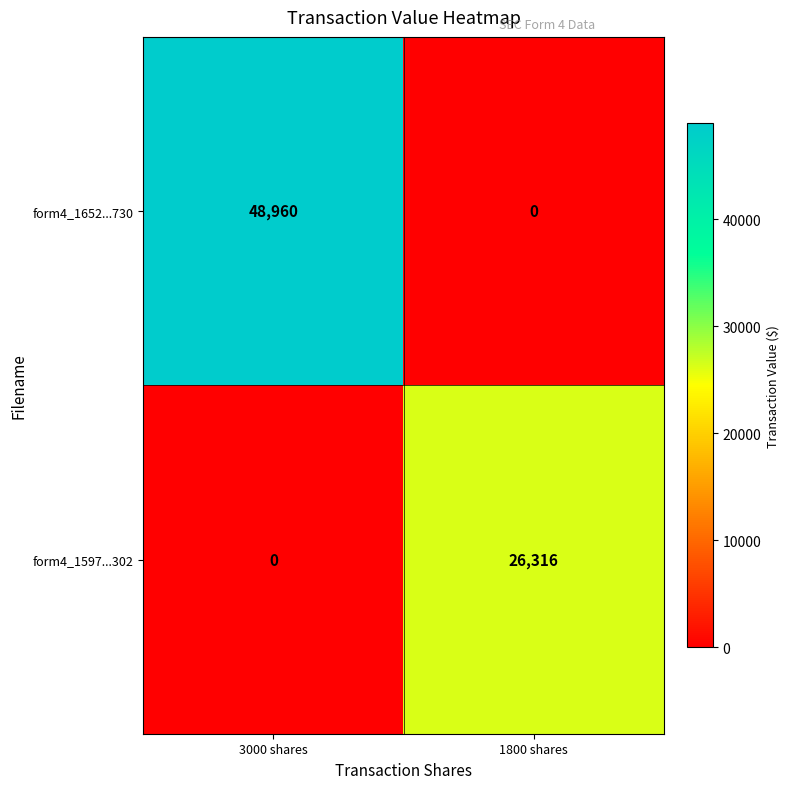

Which series has the largest total across all categories?

form4_1652...730